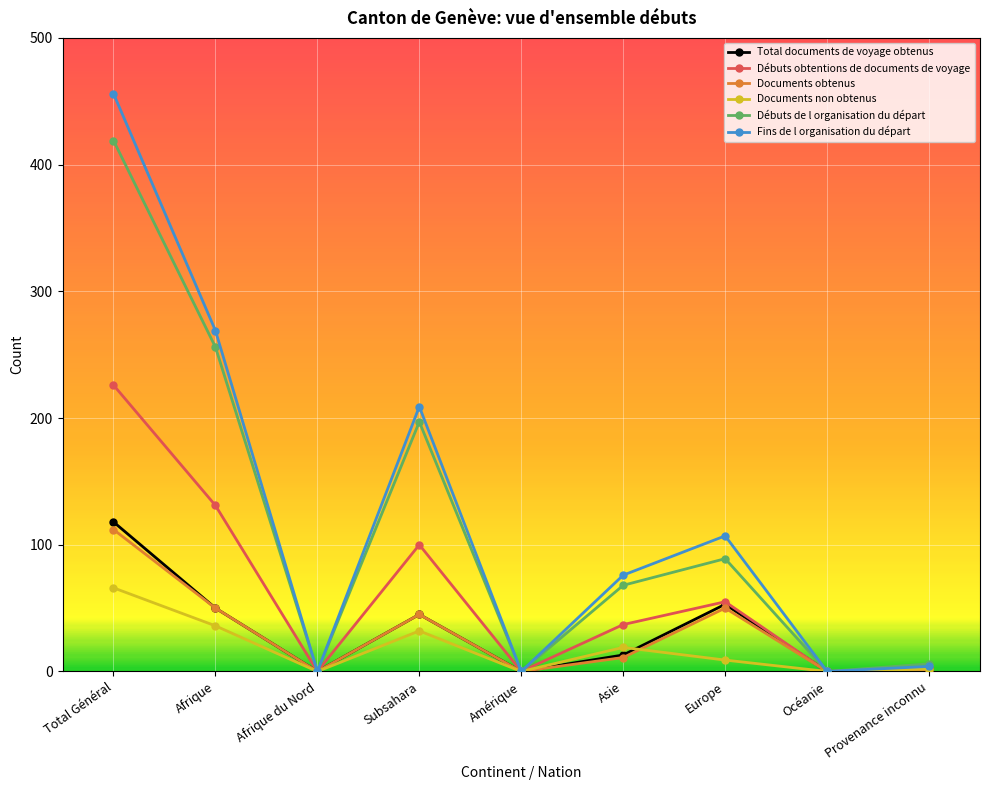

What is the total value across all series at Total Général?

1397